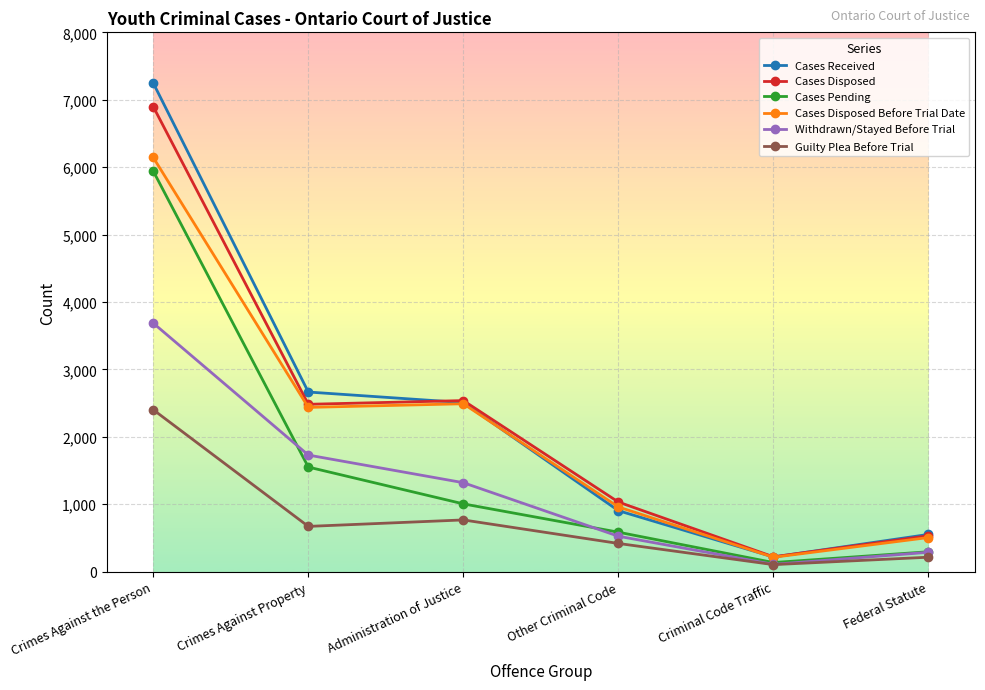

Is it true that Cases Received equals 4135 at Administration of Justice?

False